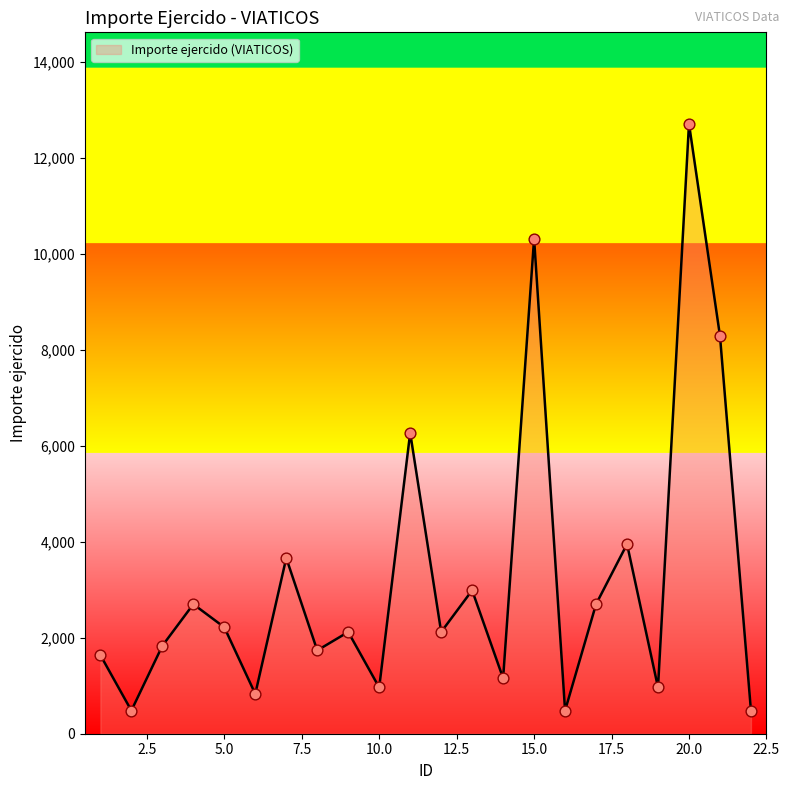

What is the difference between the maximum and minimum values?

12235